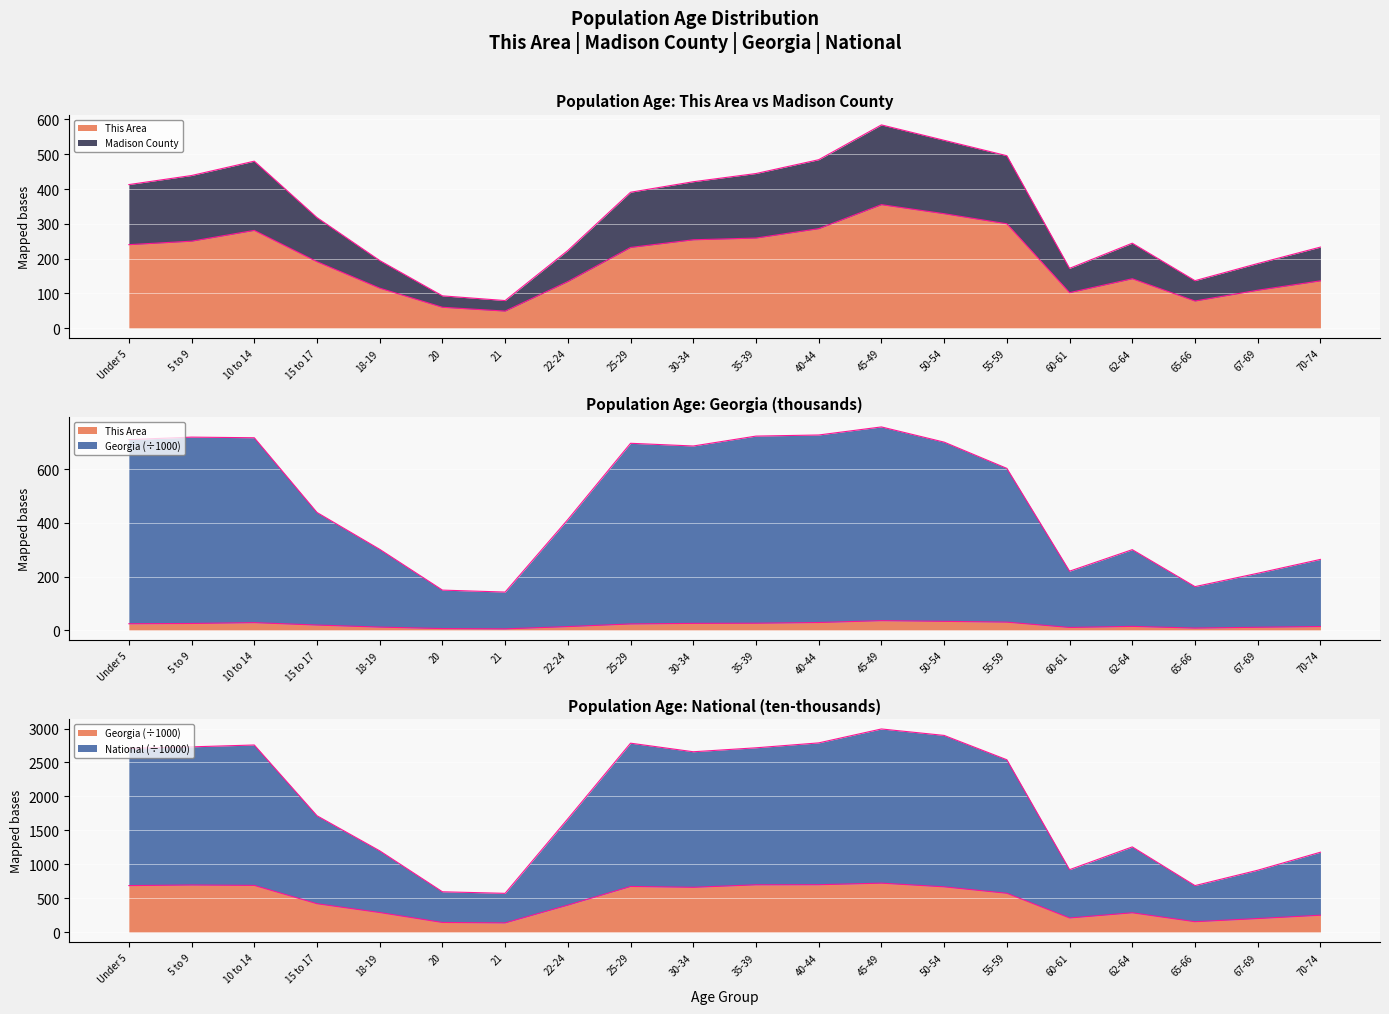

How many interior local peaks does the This Area series have?

3